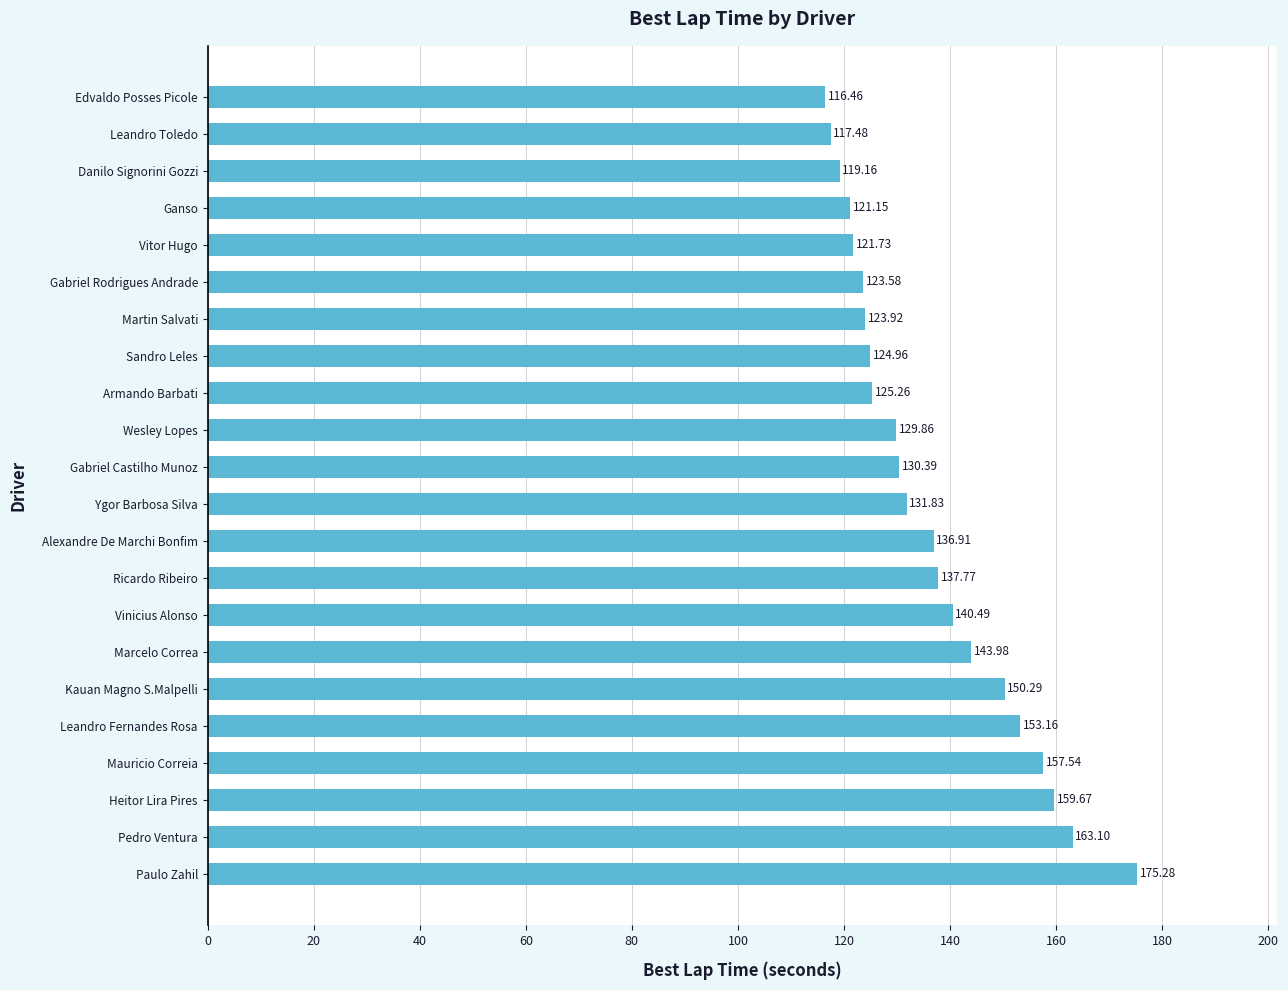

What is the difference between the maximum and minimum values?

58.8